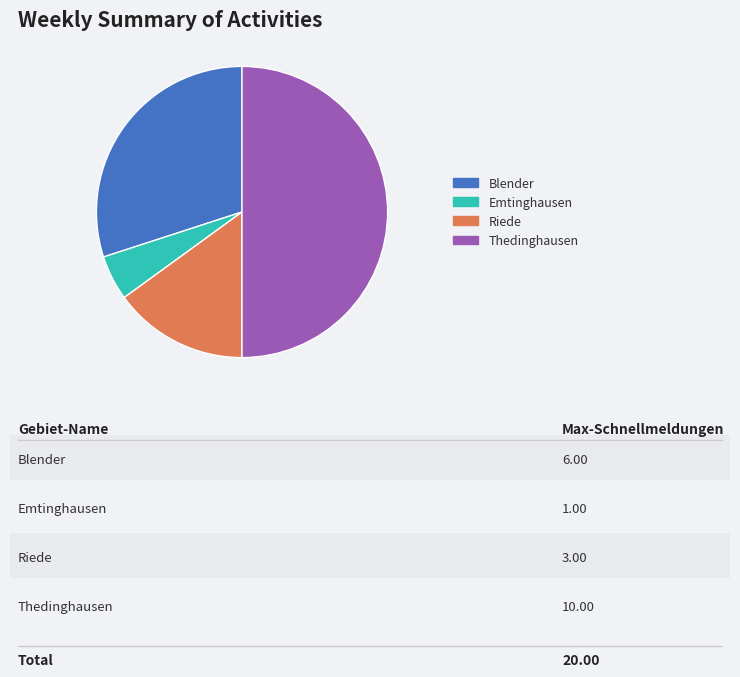

Rank the categories by value from highest to lowest.

Thedinghausen, Blender, Riede, Emtinghausen